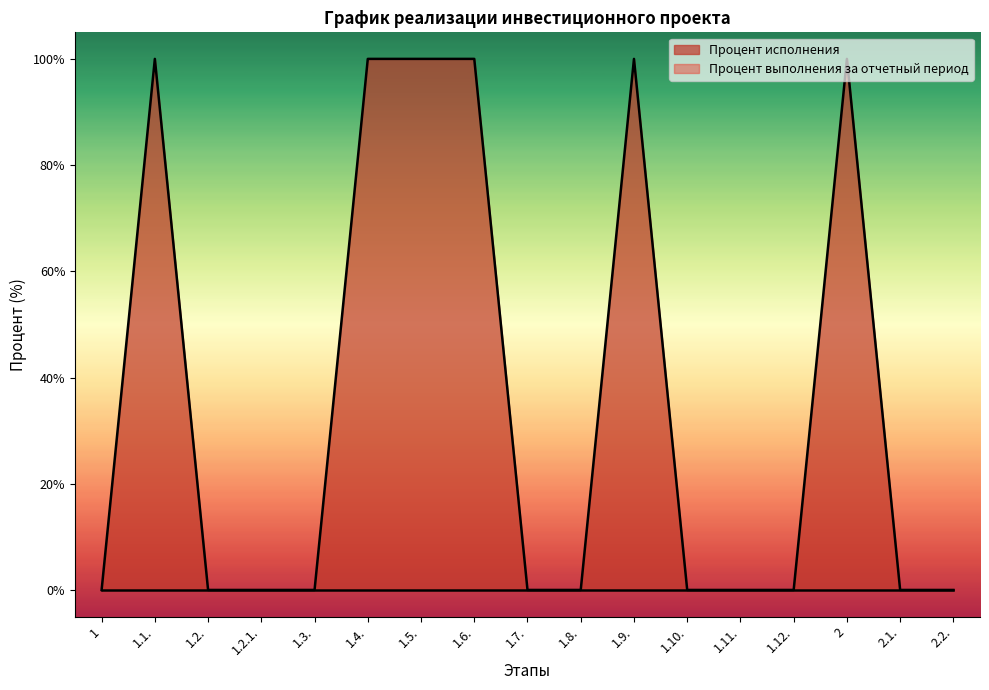

What is the difference between the second highest and second lowest values?

100